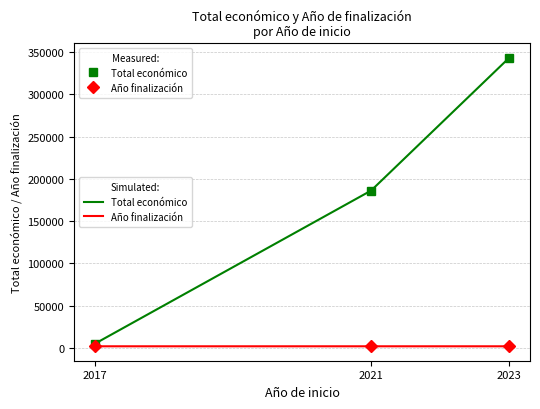

At which category is the sum across all series the highest?

2023